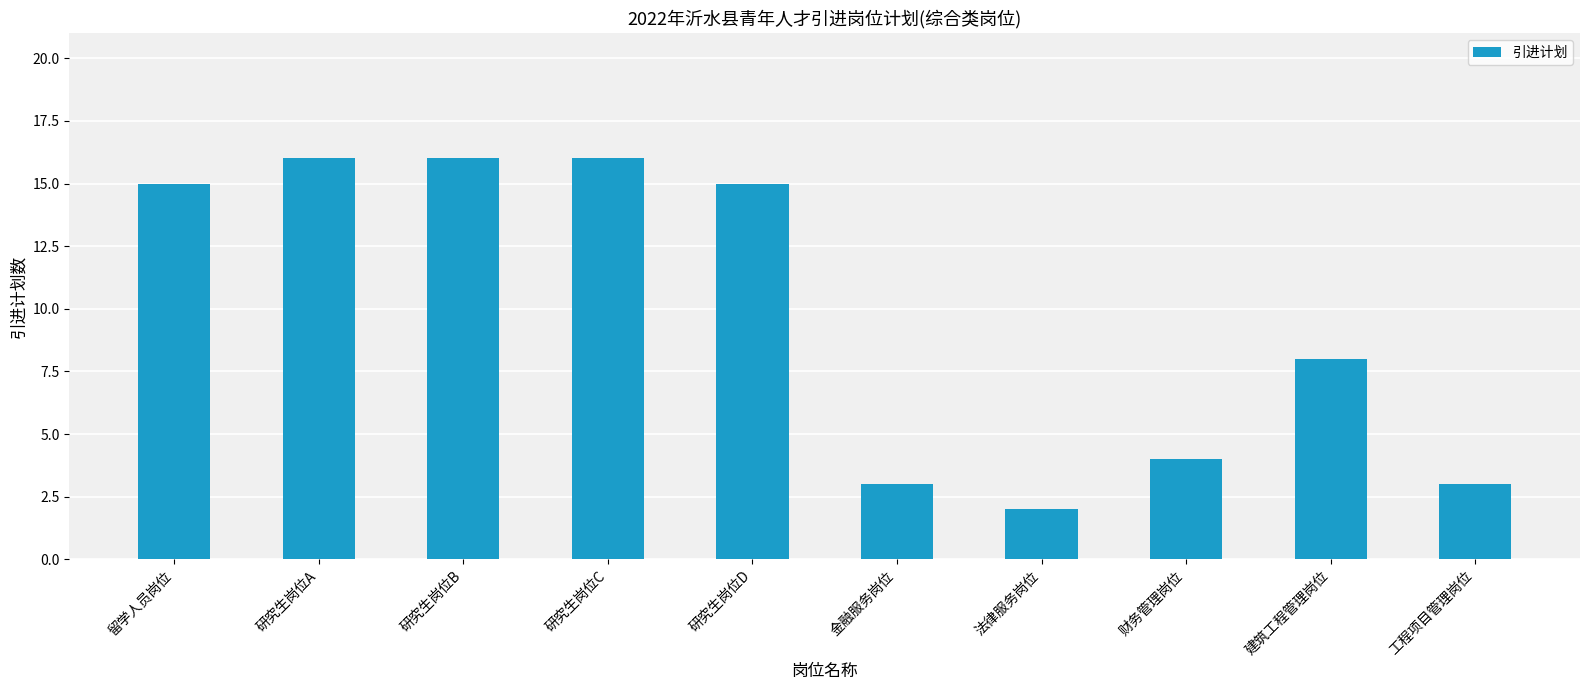

Reading right to left, list all the values displayed in this chart.

工程项目管理岗位=3	建筑工程管理岗位=8	财务管理岗位=4	法律服务岗位=2	金融服务岗位=3	研究生岗位D=15	研究生岗位C=16	研究生岗位B=16	研究生岗位A=16	留学人员岗位=15